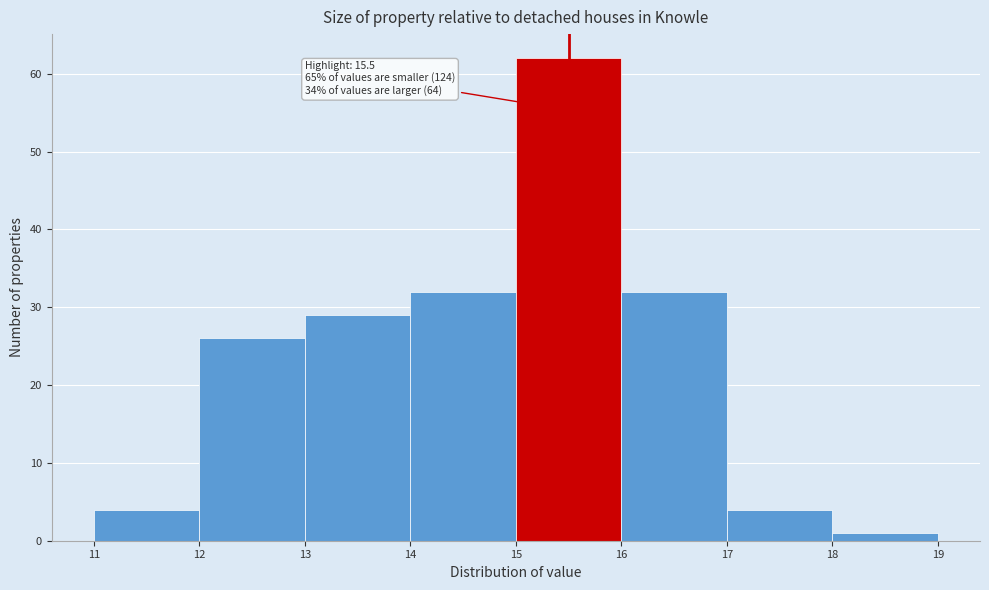

Over which range of the x-axis is the bar tallest?

15 to 16